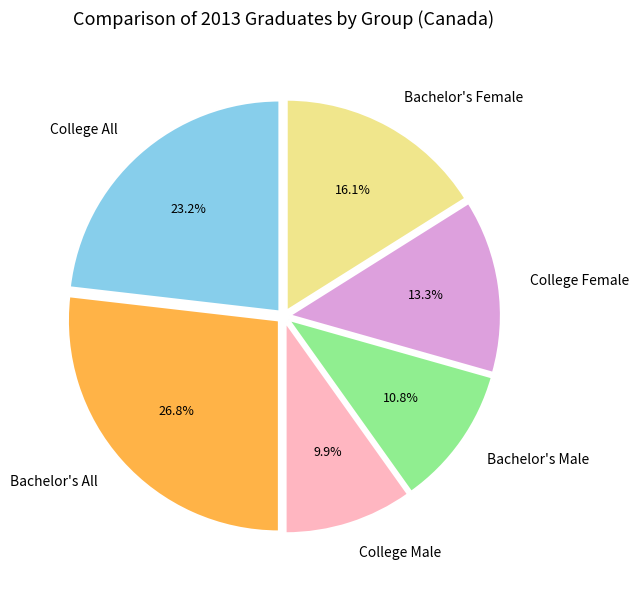

Which has a higher value, Bachelor's Male or College Female?

College Female